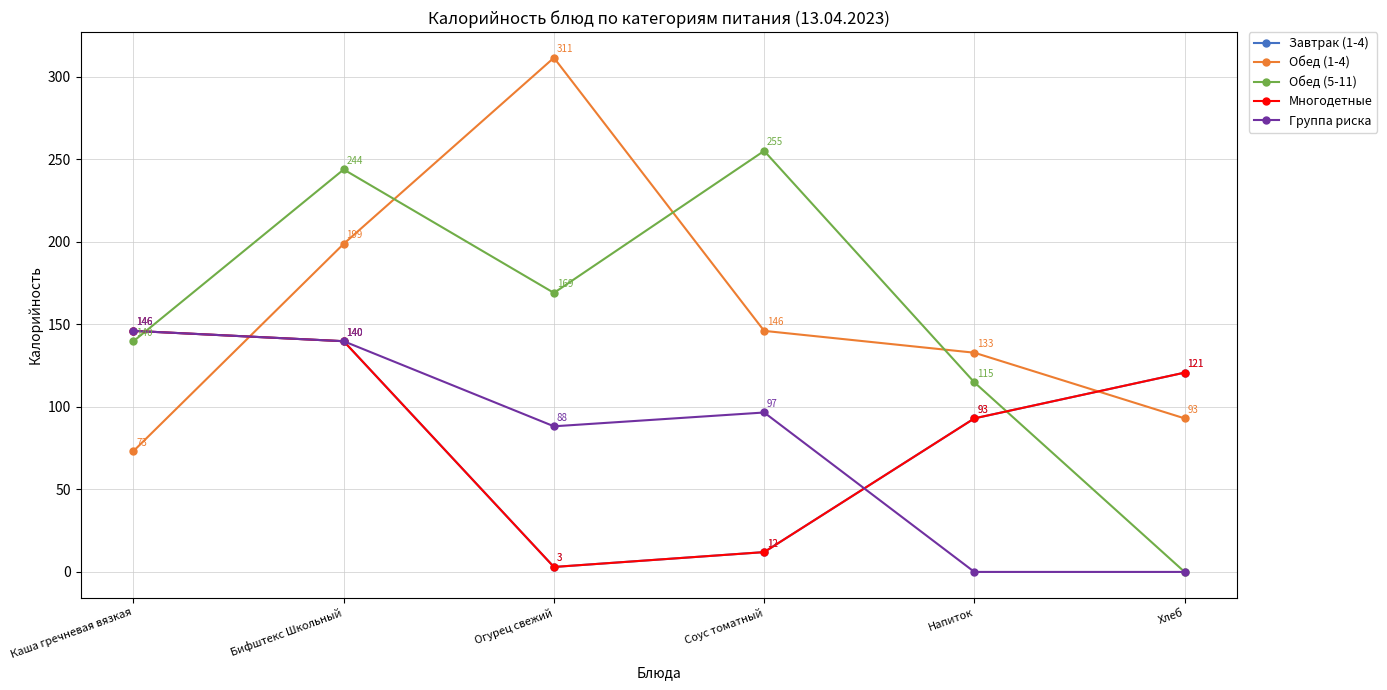

Does the chart have visible grid lines?

Yes